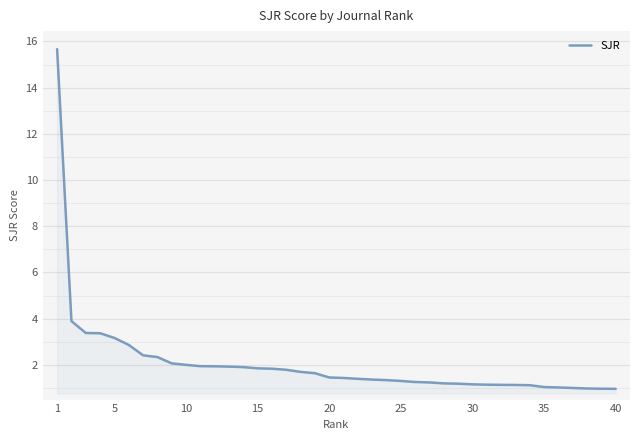

What is the difference between the maximum and minimum values?

14.7